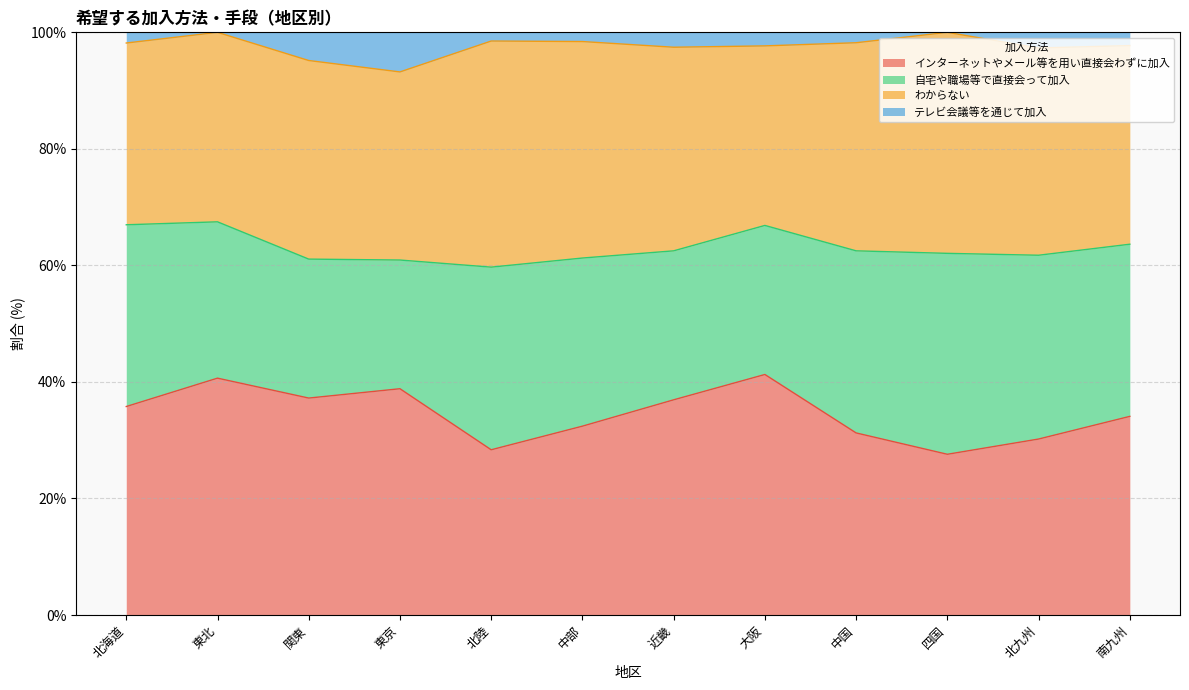

Is it true that インターネットやメール等を用い直接会わずに加入 equals 38.8 at 東京?

True